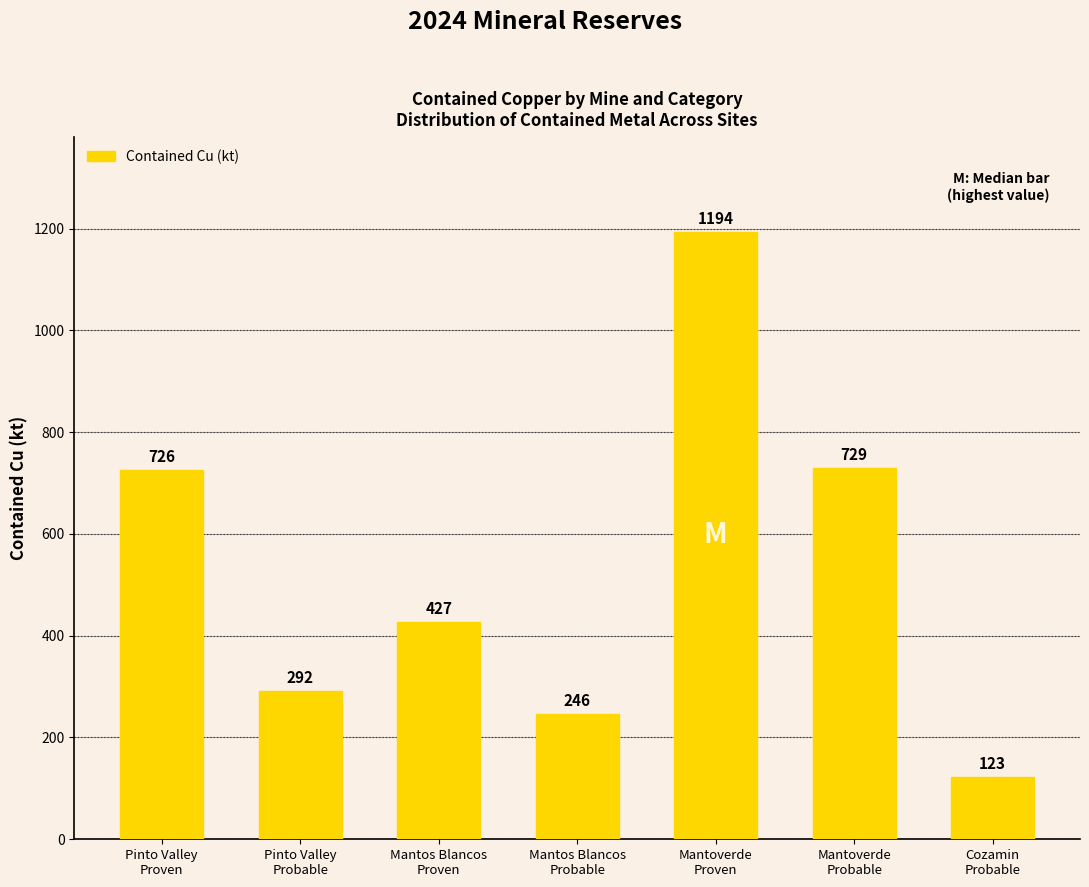

Which has a higher value, Pinto Valley
Probable or Mantoverde
Proven?

Mantoverde
Proven